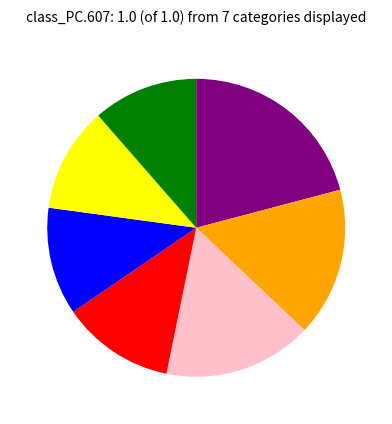

Does any single category account for the majority?

No